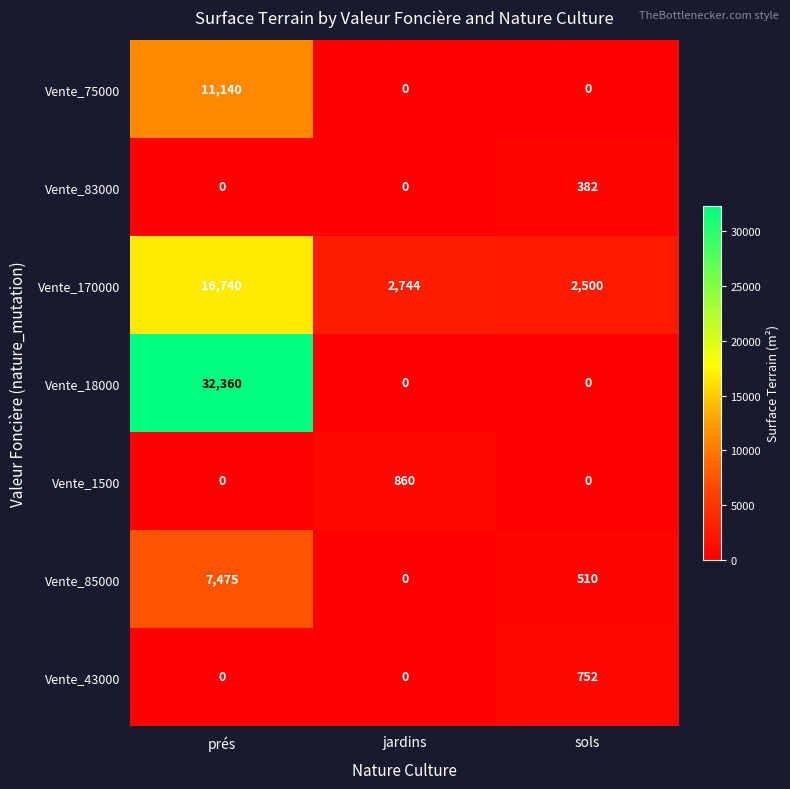

How many Vente_43000 values are between 0 and 752?

3